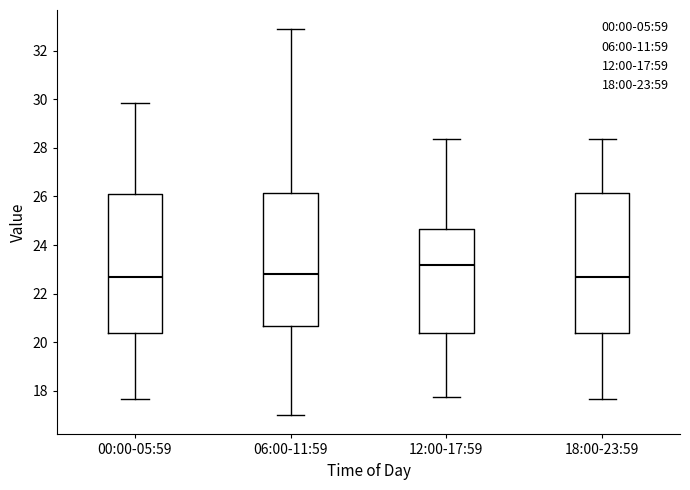

Reading left to right, read every box against the y-axis: the position of its median line, the range the box covers, and the ends of its whiskers. The values are not printed on the chart, so give them approximately, as read against the axis.

00:00-05:59: median 22.8, box 20.4 to 26.2, whiskers 17.6 to 29.8
06:00-11:59: median 22.8, box 20.6 to 26.2, whiskers 17.0 to 32.8
12:00-17:59: median 23.2, box 20.4 to 24.6, whiskers 17.8 to 28.4
18:00-23:59: median 22.8, box 20.4 to 26.2, whiskers 17.6 to 28.4